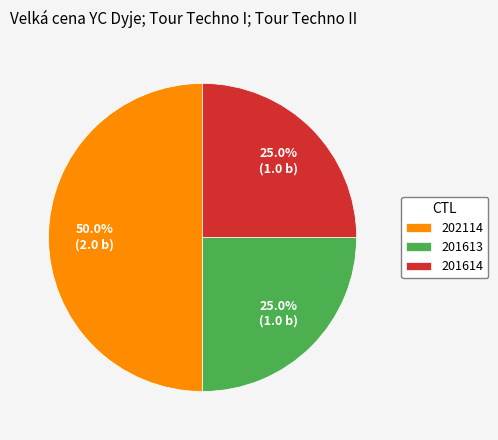

Is 201613 the majority of the pie?

No